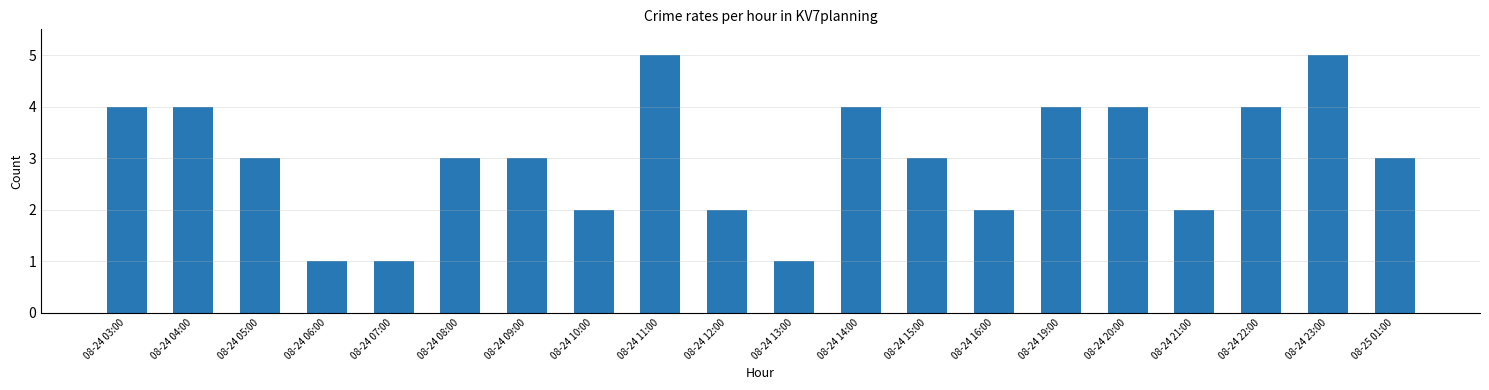

What is the maximum value shown in the chart?

5